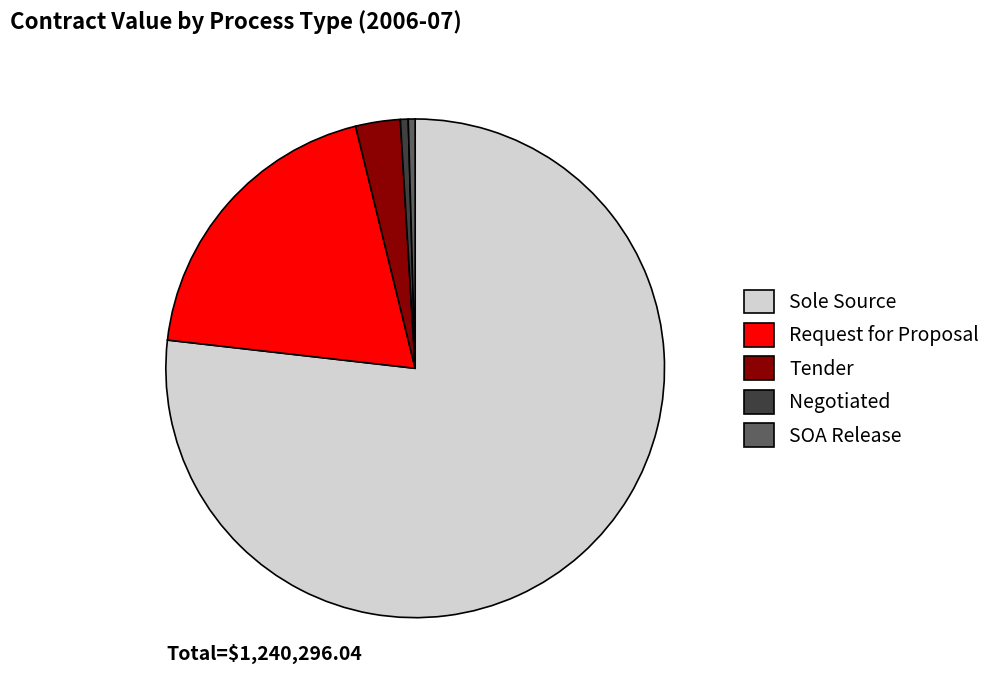

The SOA Release slice represents 0% of the pie. True or false?

True